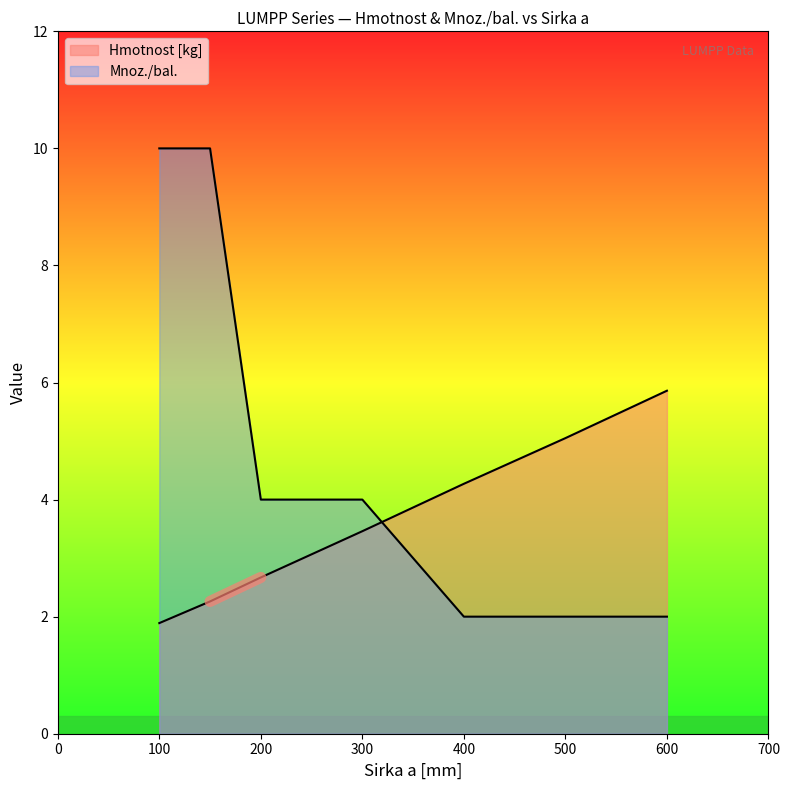

Which label corresponds to the largest value in the chart?

100